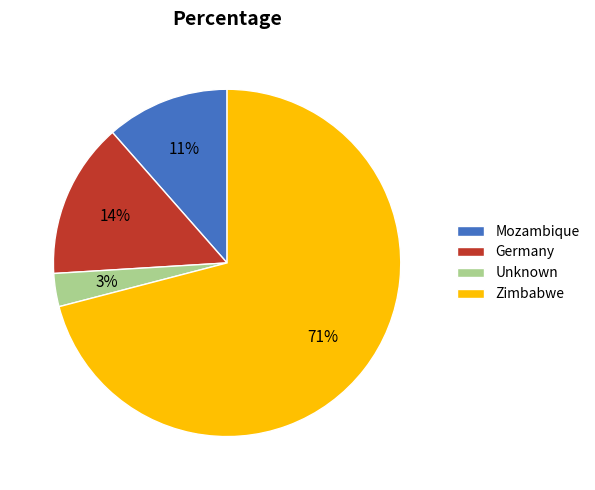

Which category has the biggest portion of the pie?

Zimbabwe